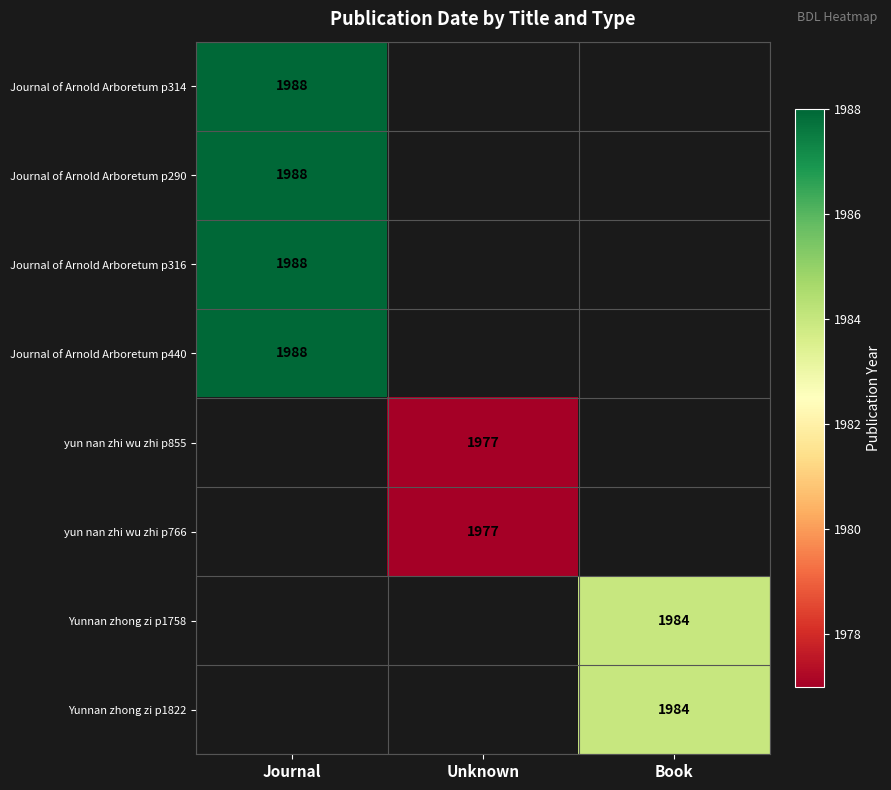

Count the number of data series in this chart.

8